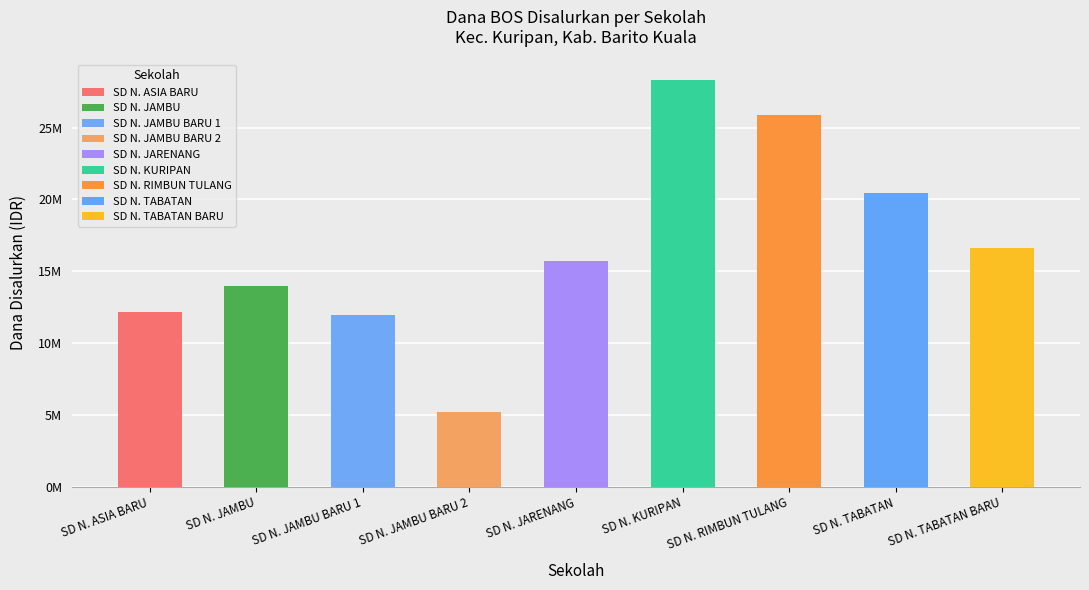

Are the bars horizontal?

No